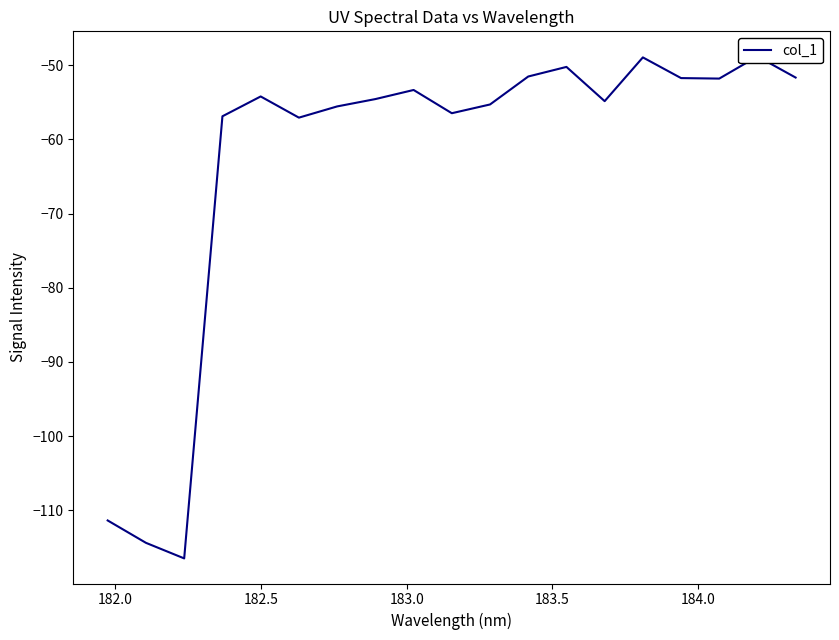

Is it true that the value at 15 is -71.4?

False